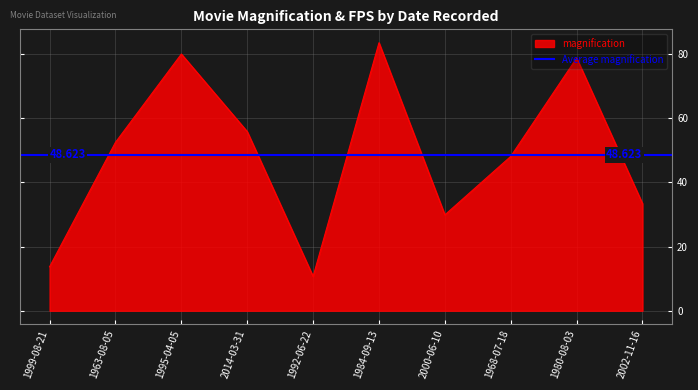

What position from the right is 1963-08-05?

9